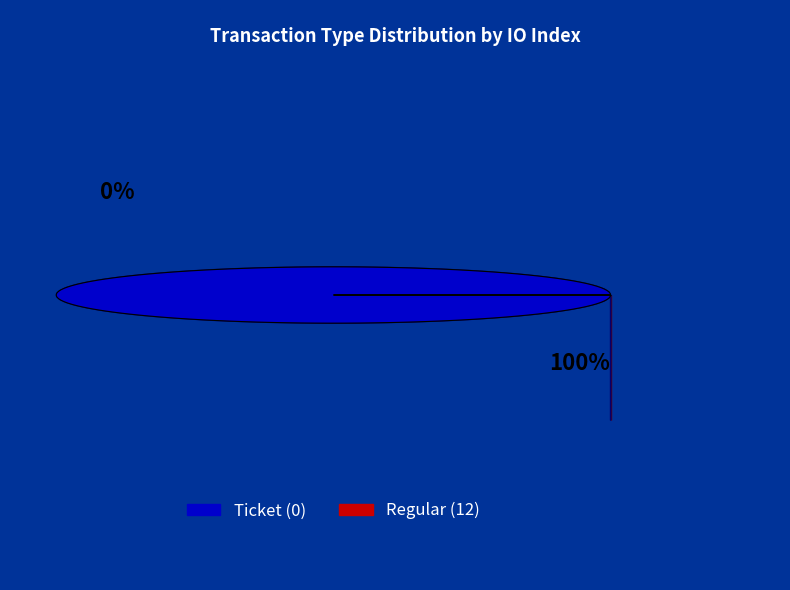

Which category accounts for the majority?

Regular